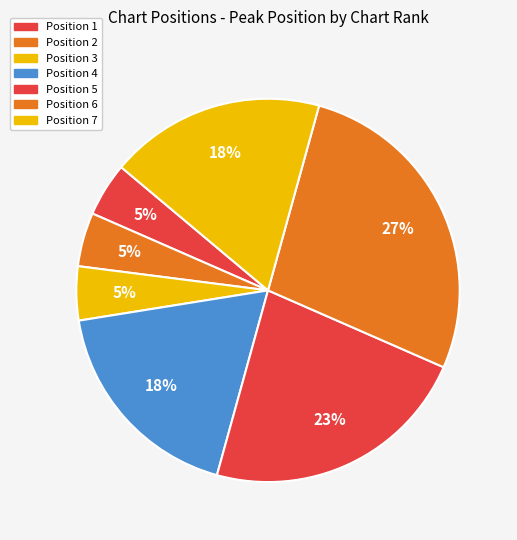

What is the smallest slice in the pie chart?

1